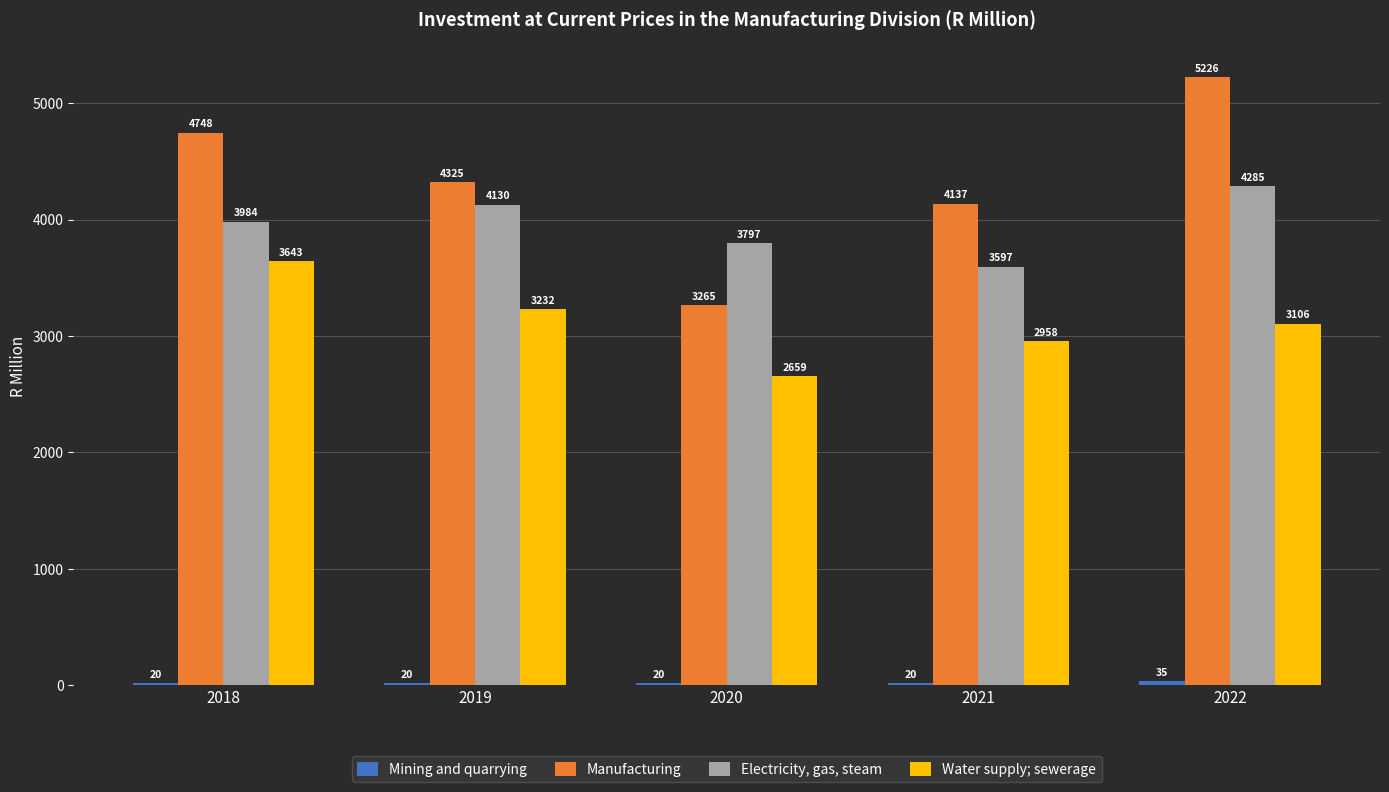

What is the value of the Manufacturing bar at the 2nd from the left?

4325